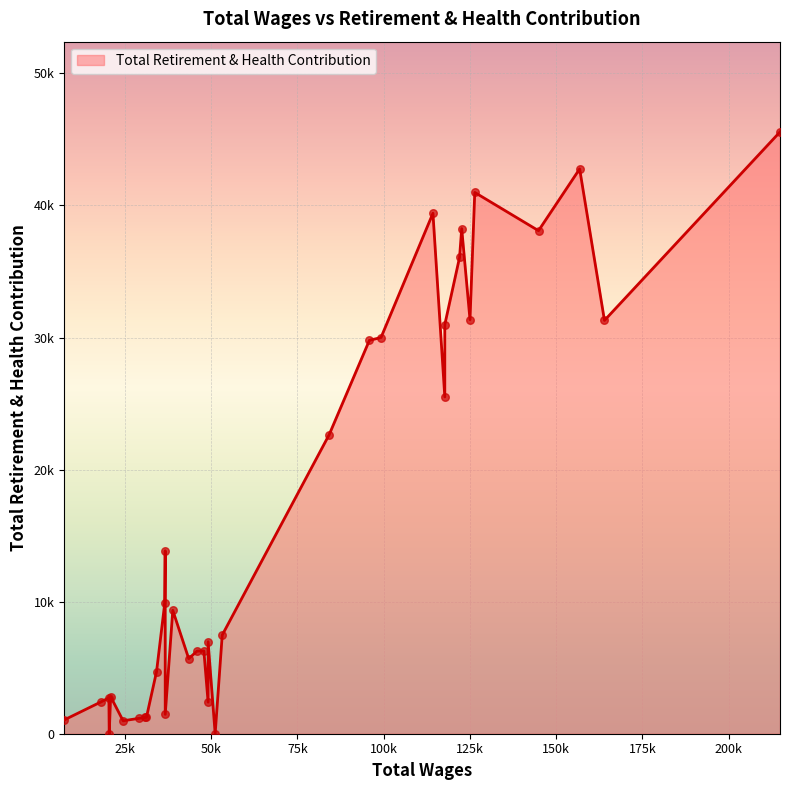

Which has a higher value, 14 or 21?

21